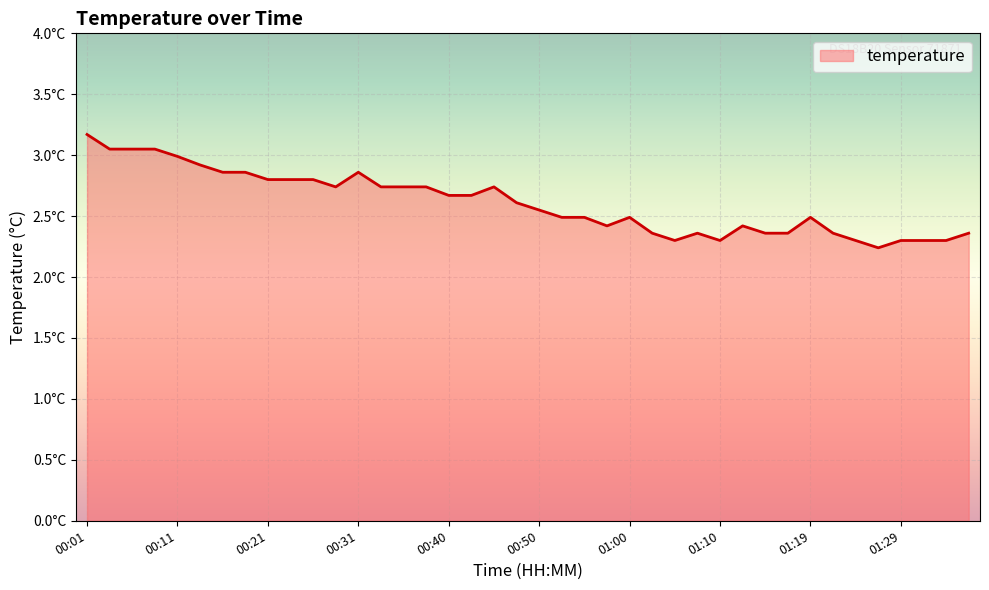

Does the chart have visible grid lines?

Yes